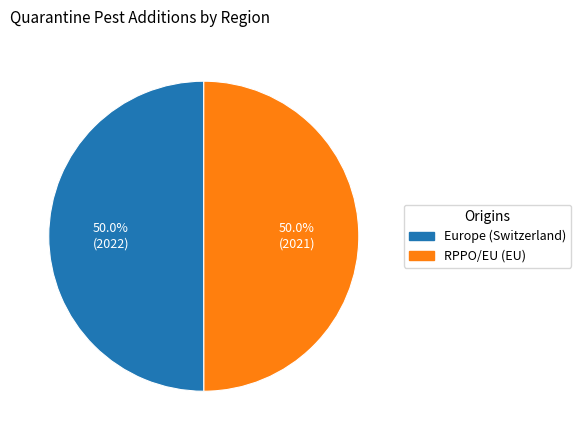

What percentage do RPPO/EU (EU) and Europe (Switzerland) together represent?

100.0%